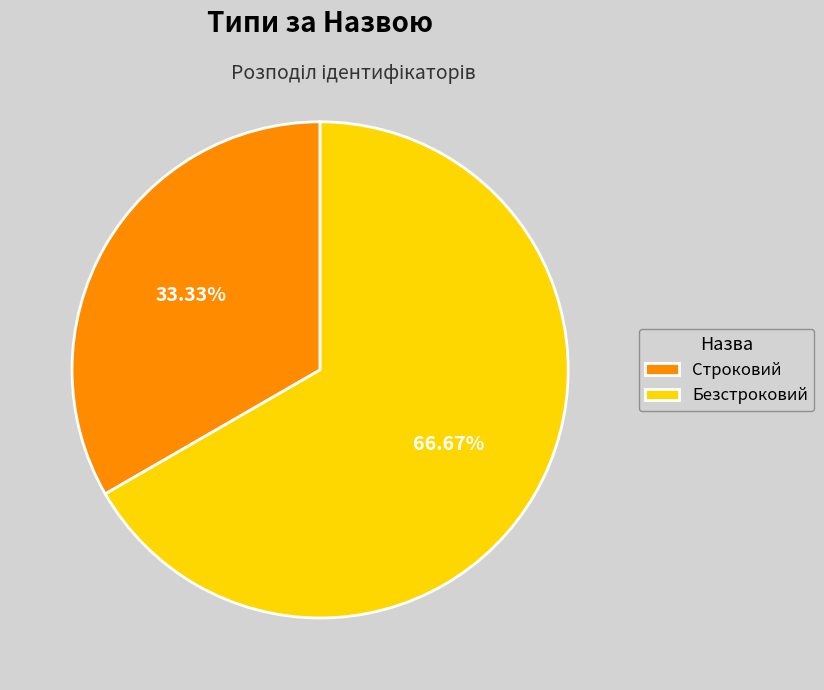

Is it true that Безстроковий is 67% of the pie?

True